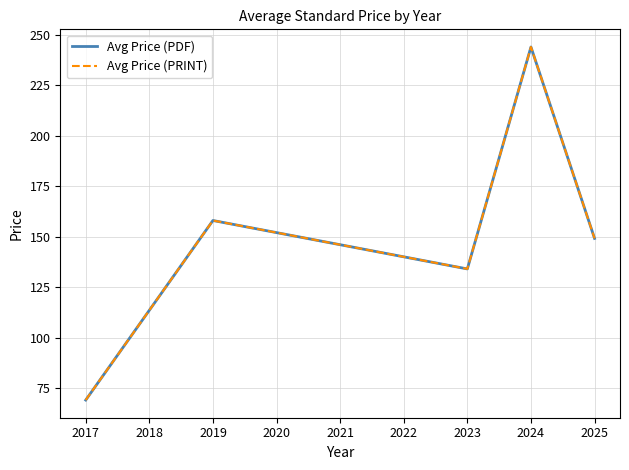

Does the chart display data point markers on the line(s)?

No